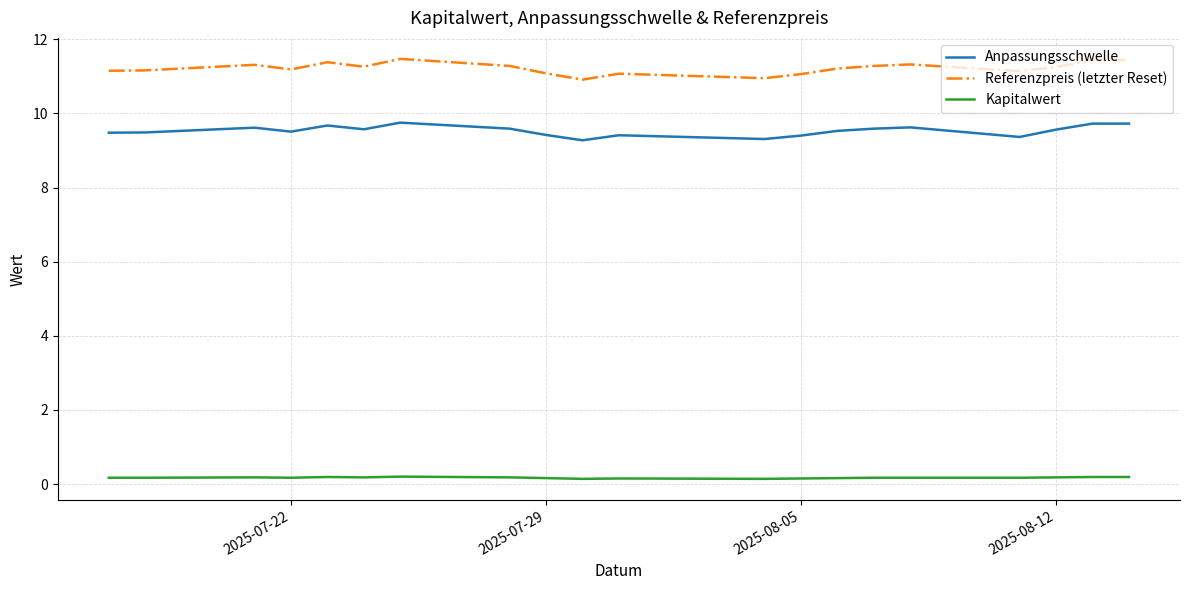

True or false: Kapitalwert and Anpassungsschwelle intersect in this chart.

False